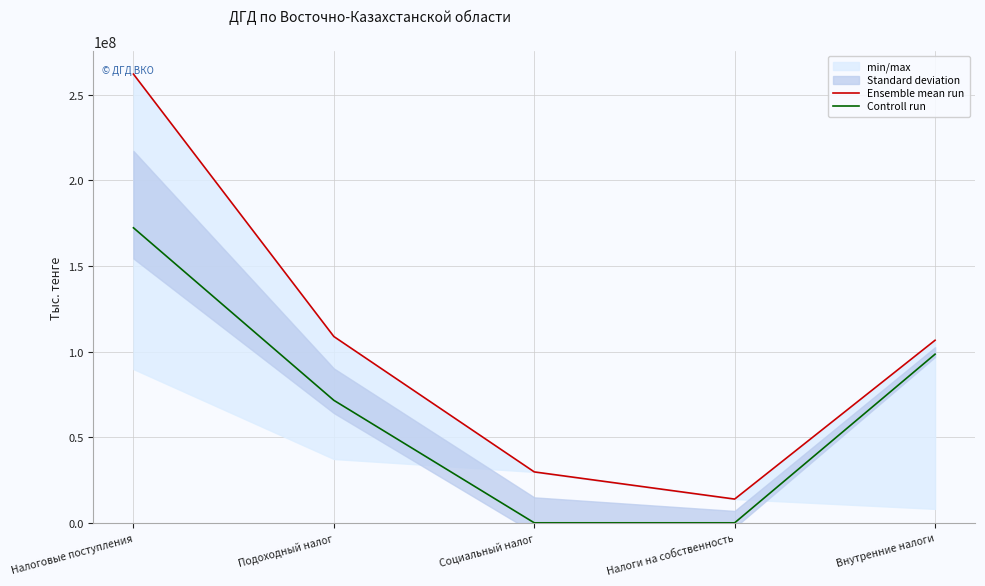

Reading left to right, transcribe all the data shown in this chart.

Ensemble mean run: Налоговые поступления=261941946	Подоходный налог=108747195	Социальный налог=29717838	Налоги на собственность=13854884	Внутренние налоги=106572535
Controll run: Налоговые поступления=172223482	Подоходный налог=71507421	Социальный налог=0	Налоги на собственность=0	Внутренние налоги=98441346